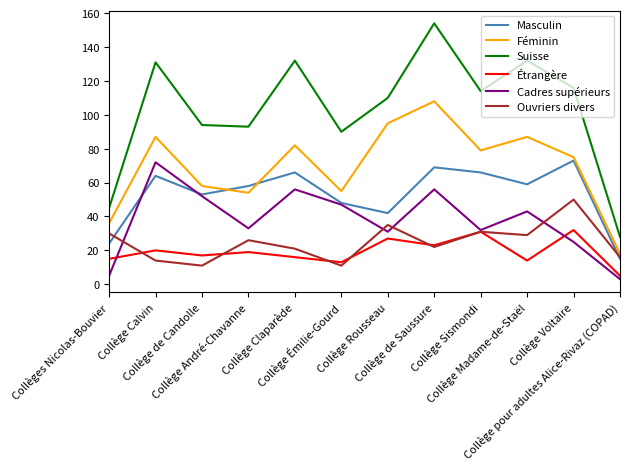

What is the difference between the maximum and minimum values in the Ouvriers divers series?

39